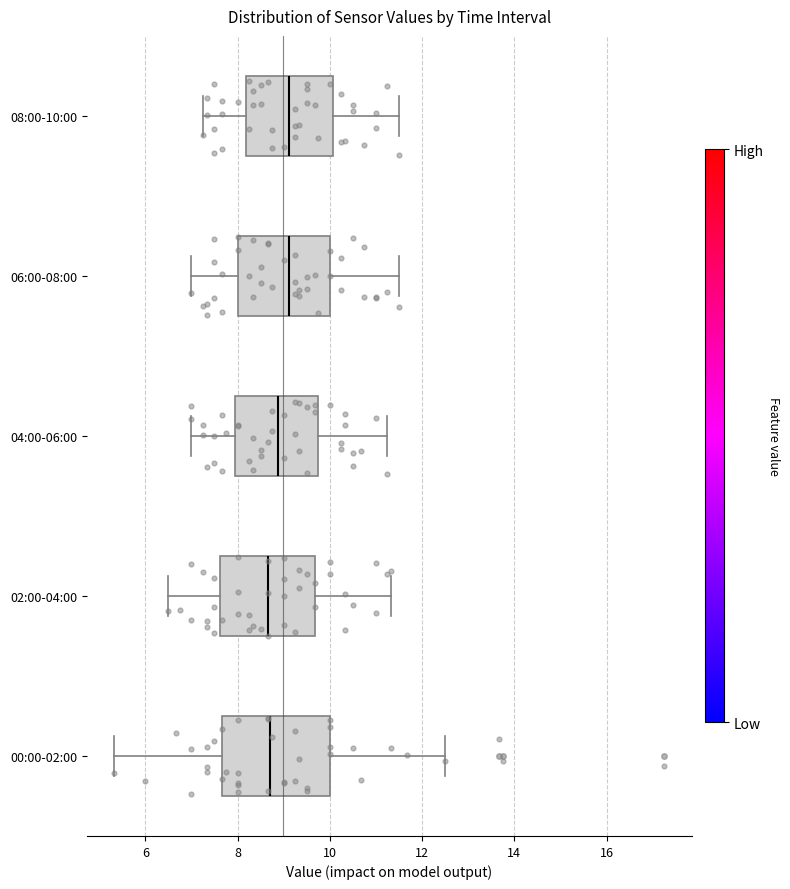

Reading bottom to top, read every box against the x-axis: the position of its median line, the range the box covers, and the ends of its whiskers. The values are not printed on the chart, so give them approximately, as read against the axis.

00:00-02:00: median 8.8, box 7.6 to 10.0, whiskers 5.4 to 12.6
02:00-04:00: median 8.6, box 7.6 to 9.6, whiskers 6.6 to 11.4
04:00-06:00: median 8.8, box 8.0 to 9.8, whiskers 7.0 to 11.2
06:00-08:00: median 9.2, box 8.0 to 10.0, whiskers 7.0 to 11.6
08:00-10:00: median 9.2, box 8.2 to 10.0, whiskers 7.2 to 11.6